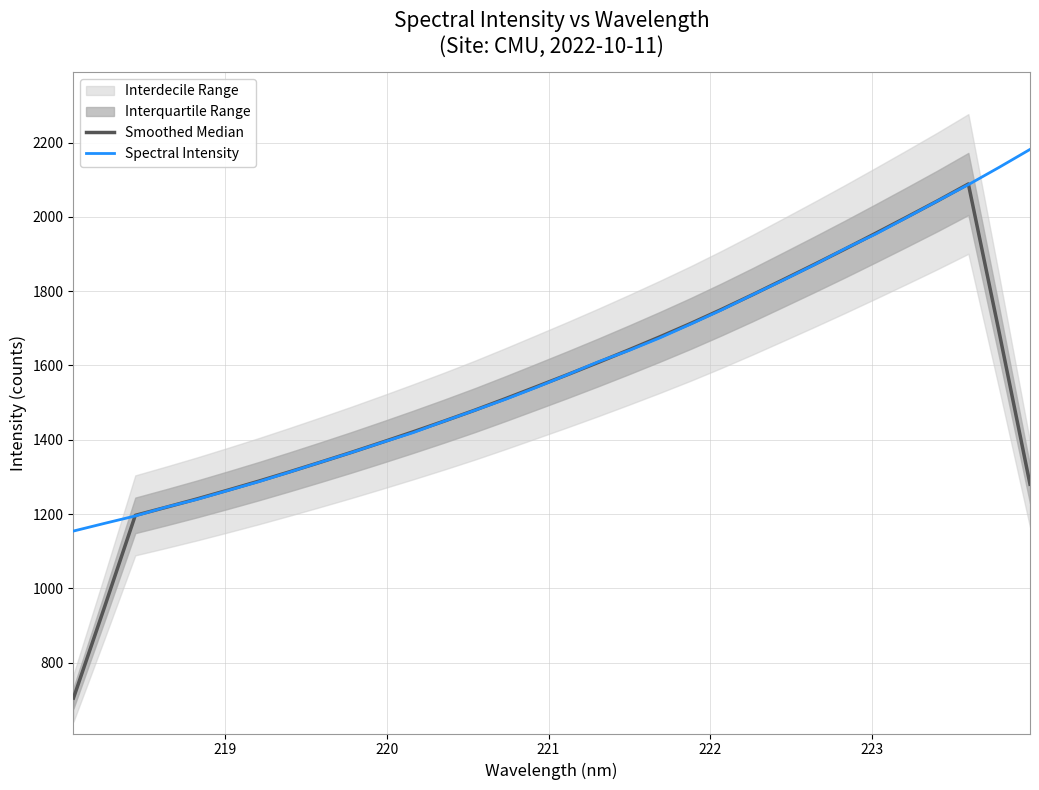

Which series ends up on top after the final intersection of Smoothed Median and Spectral Intensity?

Spectral Intensity